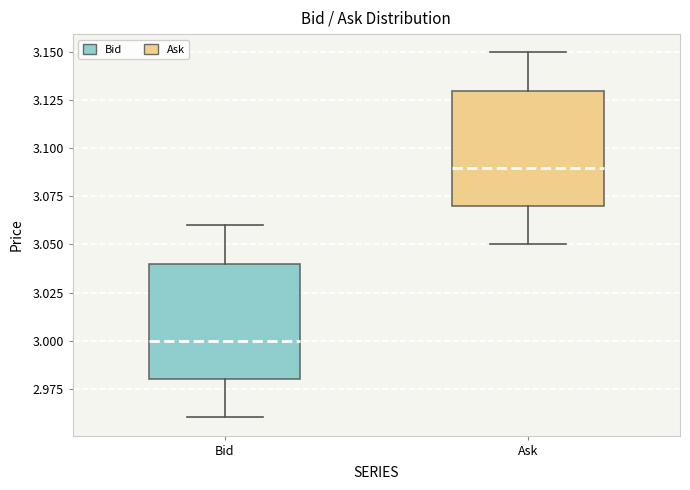

Reading left to right, read every box against the y-axis: the position of its median line, the range the box covers, and the ends of its whiskers. The values are not printed on the chart, so give them approximately, as read against the axis.

Bid: median 3.00, box 2.98 to 3.04, whiskers 2.96 to 3.06
Ask: median 3.09, box 3.07 to 3.13, whiskers 3.05 to 3.15